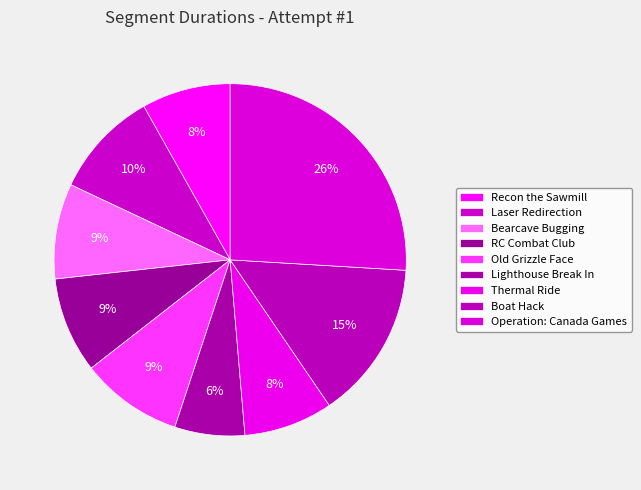

Which category has the smallest portion of the pie?

Lighthouse Break In